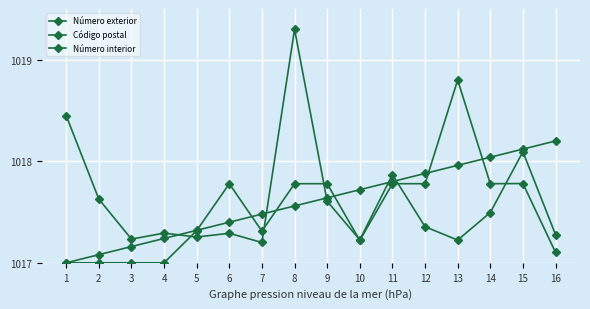

Which series has the widest spread of values?

Número exterior